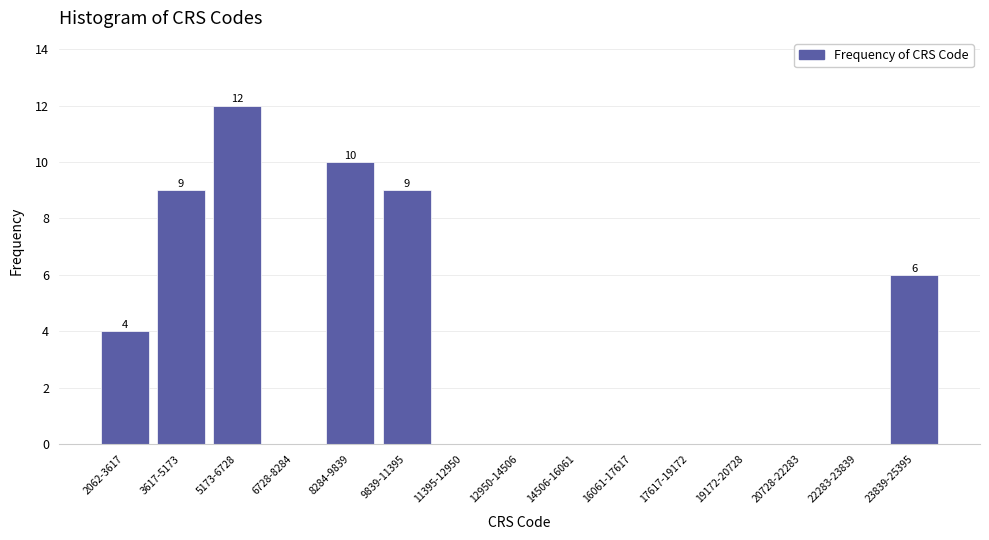

Reading right to left, list all the values displayed in this chart.

23839-25395=6	22283-23839=0	20728-22283=0	19172-20728=0	17617-19172=0	16061-17617=0	14506-16061=0	12950-14506=0	11395-12950=0	9839-11395=9	8284-9839=10	6728-8284=0	5173-6728=12	3617-5173=9	2062-3617=4